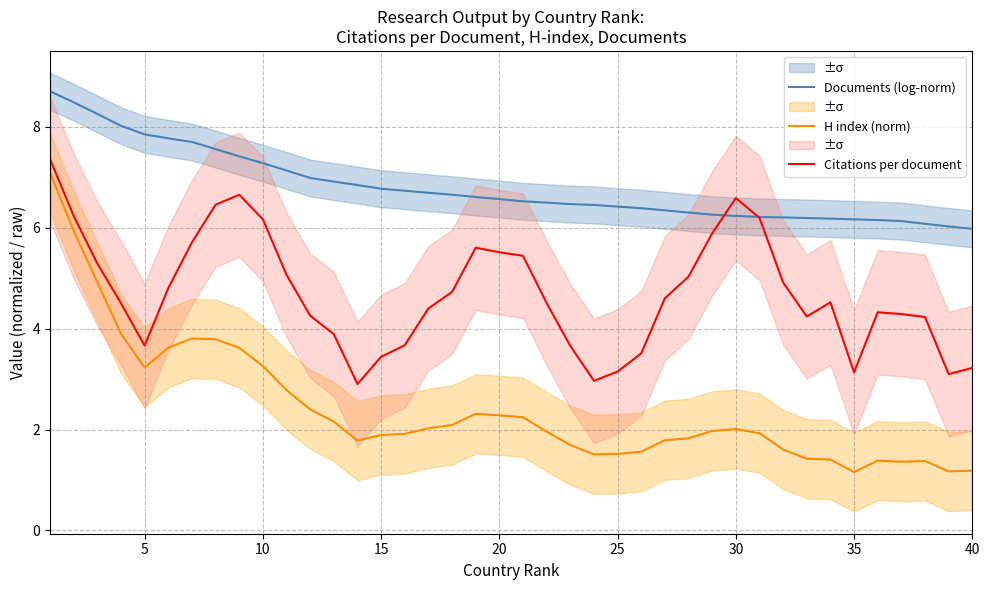

True or false: Citations per document and H index (norm) cross at least once.

False